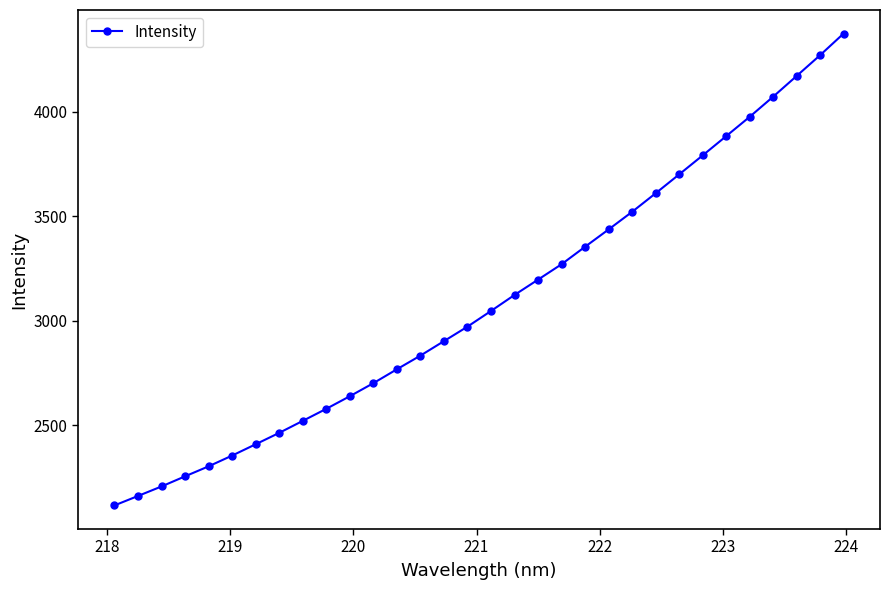

What is the value of the 11th point from the left?

2637.9